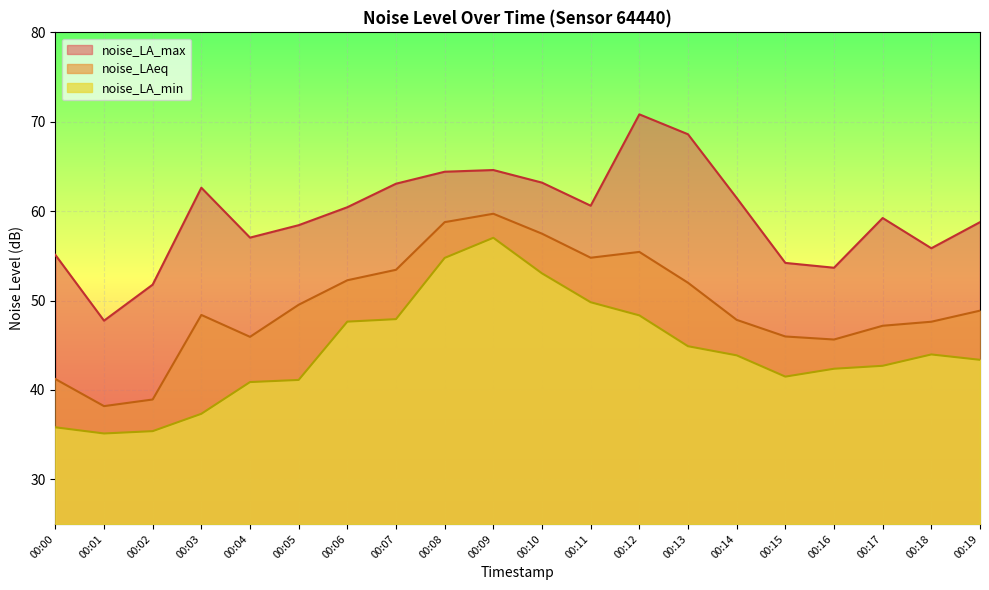

How many lines are shown in the chart?

3